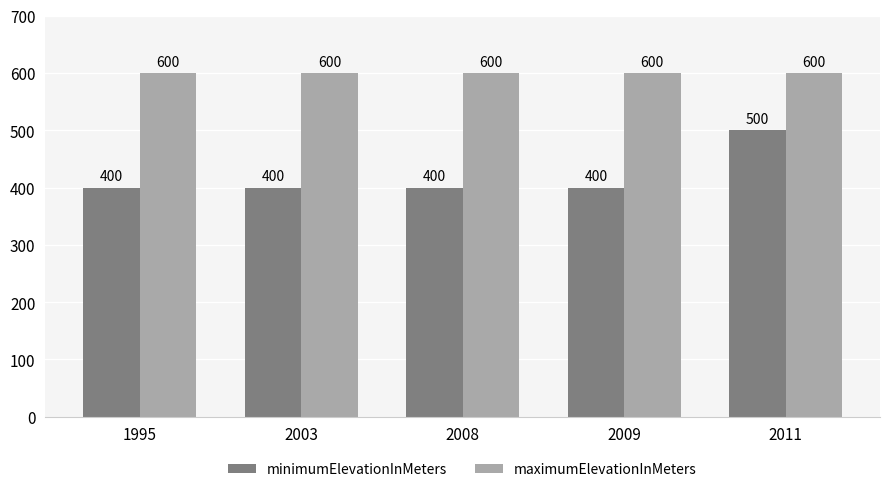

What is the maximum value for minimumElevationInMeters?

500